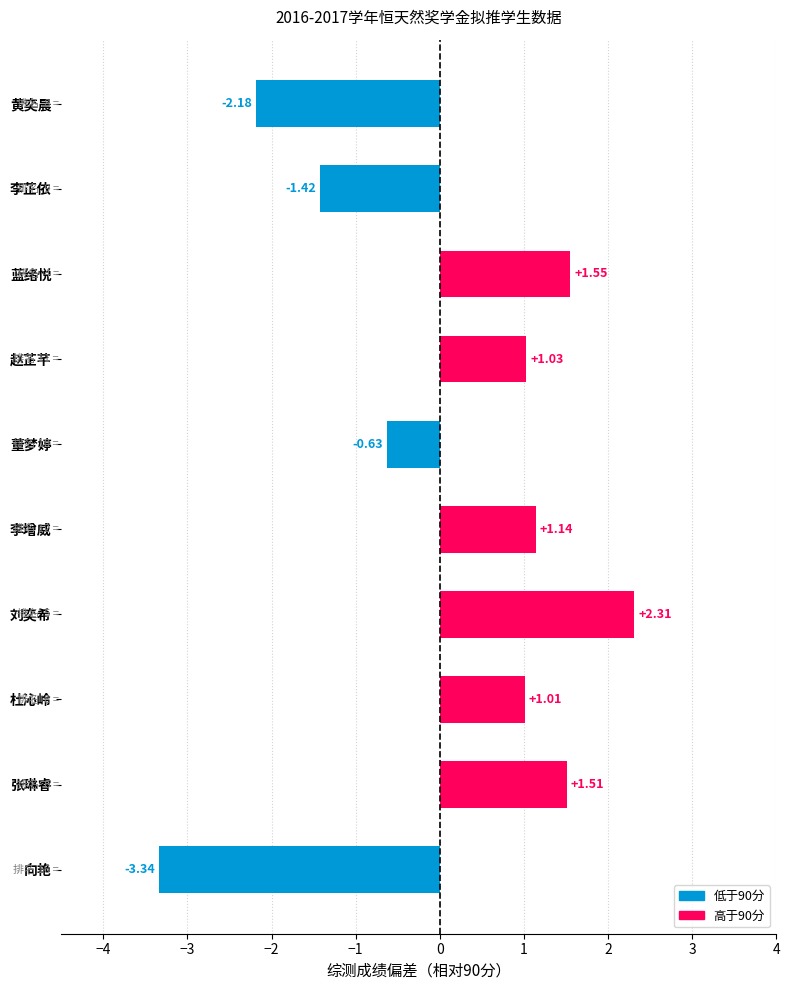

Which category has the lowest value across all series?

向艳